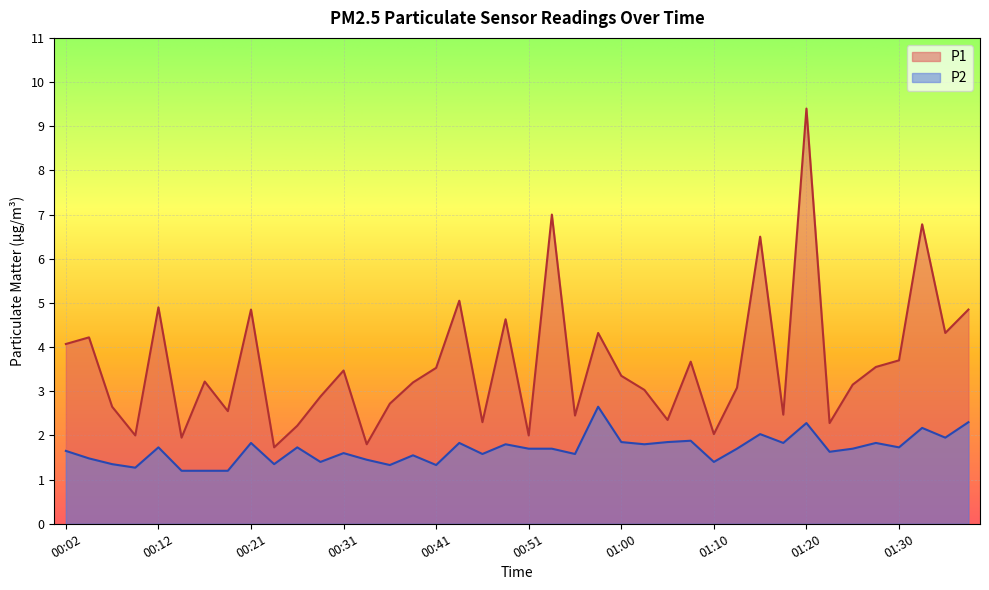

Reading left to right, list all the values displayed in this chart.

P1: 4.1	4.2	2.6	2.0	4.9	1.9	3.2	2.5	4.8	1.7	2.2	2.9	3.5	1.8	2.7	3.2	3.5	5.0	2.3	4.6	2.0	7.0	2.5	4.3	3.4	3.0	2.4	3.7	2.0	3.1	6.5	2.5	9.4	2.3	3.1	3.5	3.7	6.8	4.3	4.8
P2: 1.6	1.5	1.4	1.3	1.7	1.2	1.2	1.2	1.8	1.4	1.7	1.4	1.6	1.4	1.3	1.6	1.3	1.8	1.6	1.8	1.7	1.7	1.6	2.6	1.9	1.8	1.9	1.9	1.4	1.7	2.0	1.8	2.3	1.6	1.7	1.8	1.7	2.2	1.9	2.3